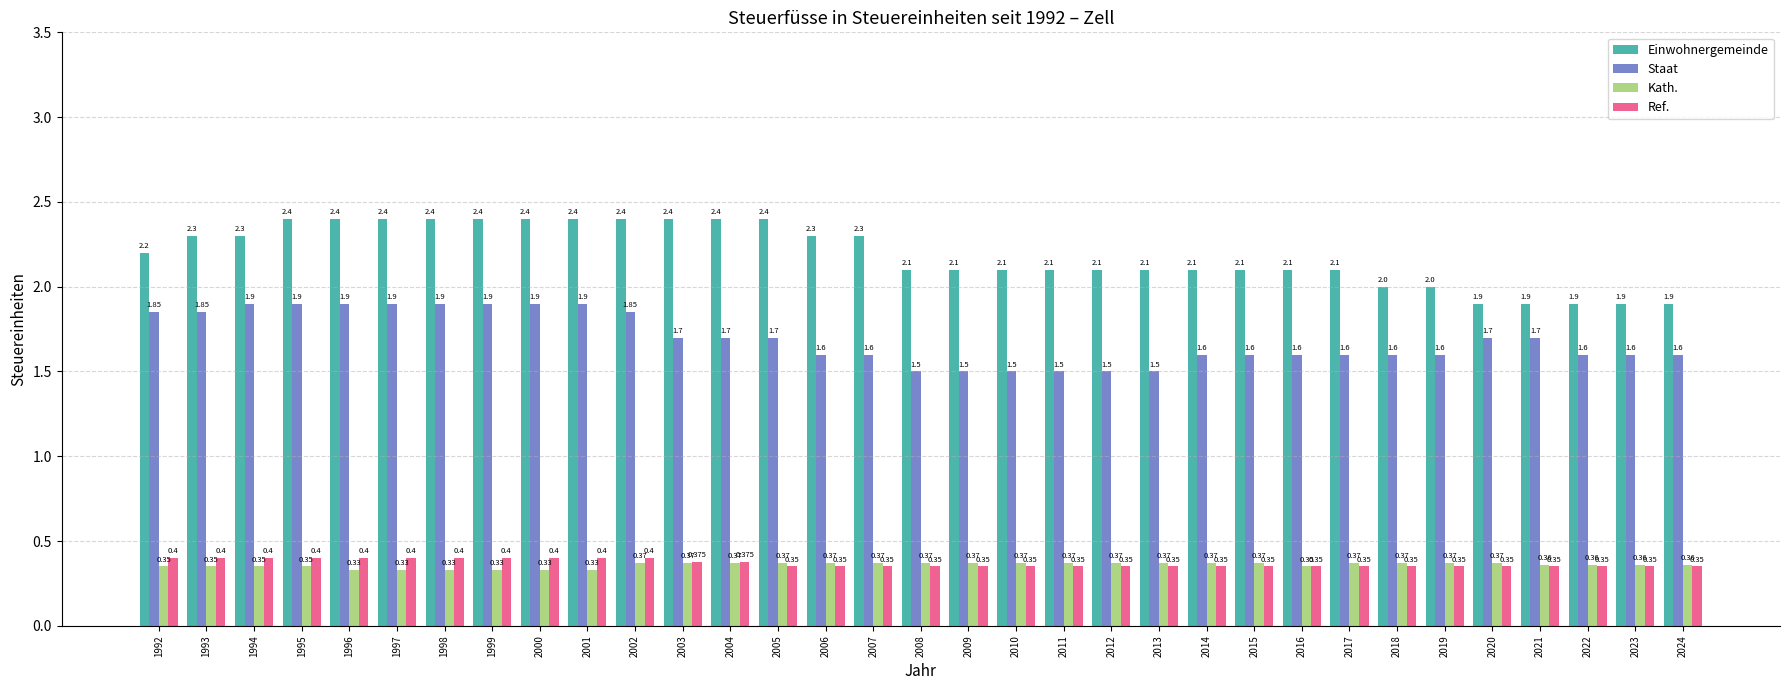

True or false: Ref. has a value of 0.6 at 2003.

False